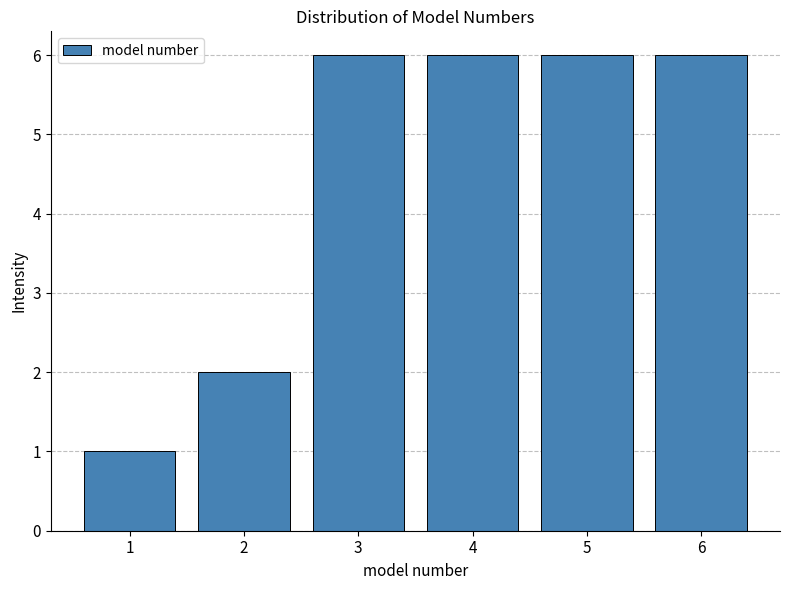

Reading left to right, list every bar in this chart as the range it spans on the x-axis followed by its height. The values are not printed on the chart, so give them approximately, as read against the axis.

0.5 to 1.5: 1
1.5 to 2.5: 2
2.5 to 3.5: 6
3.5 to 4.5: 6
4.5 to 5.5: 6
5.5 to 6.5: 6